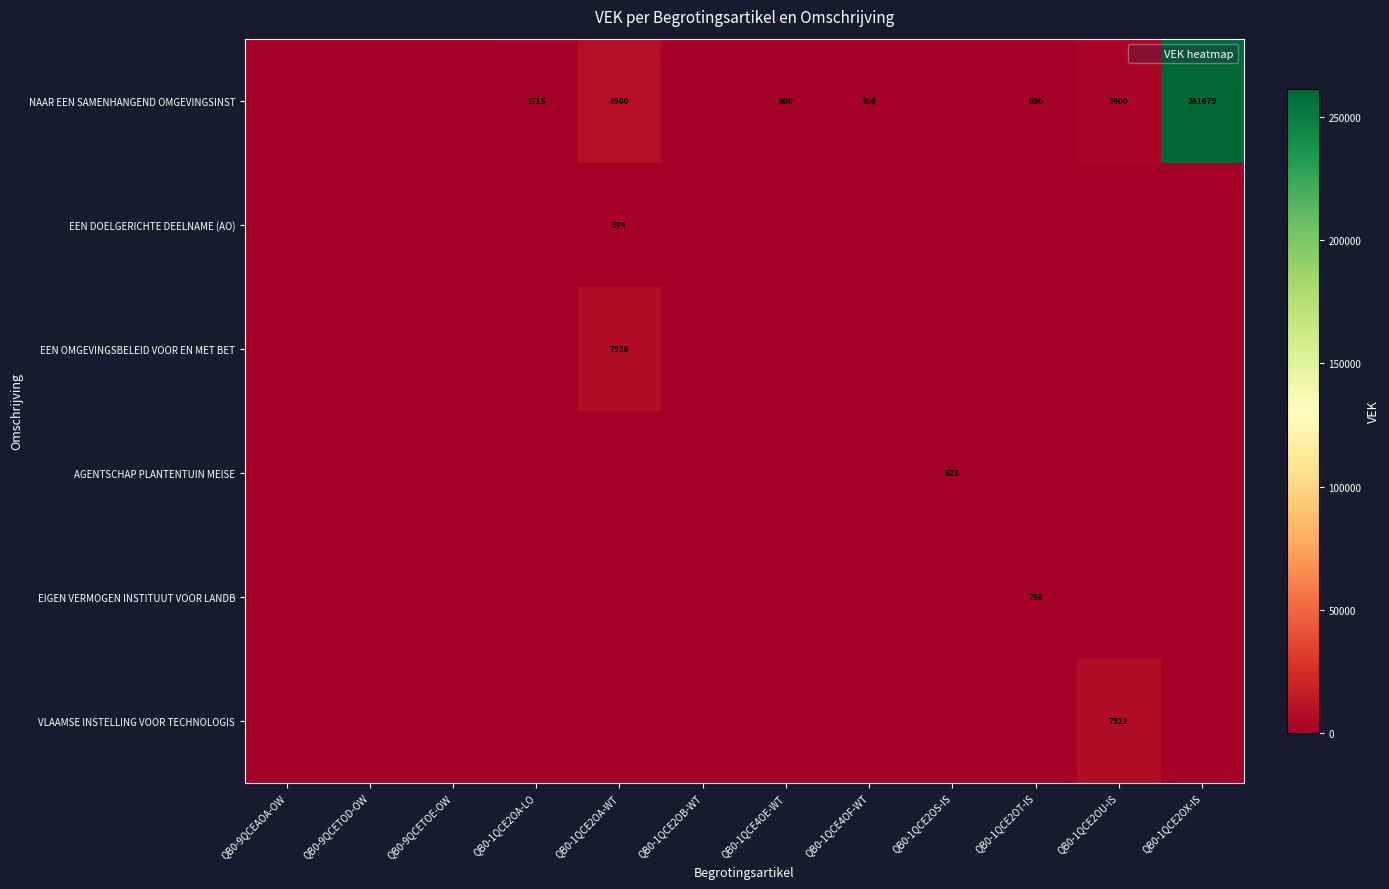

What is the highest value of the NAAR EEN SAMENHANGEND OMGEVINGSINST series?

261679